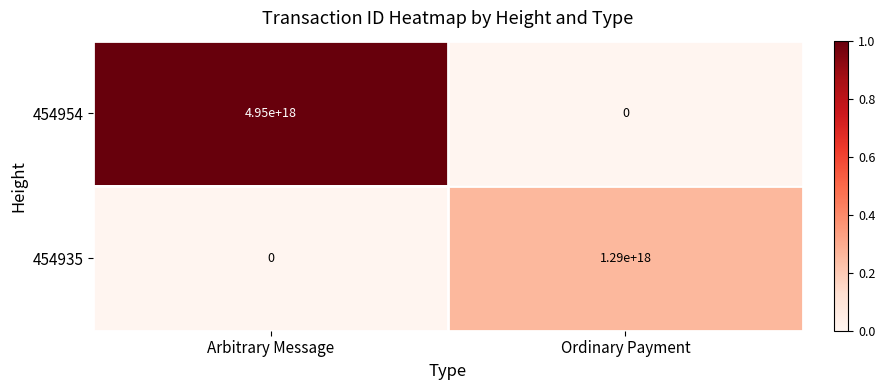

At which category is the sum across all series the highest?

Arbitrary Message